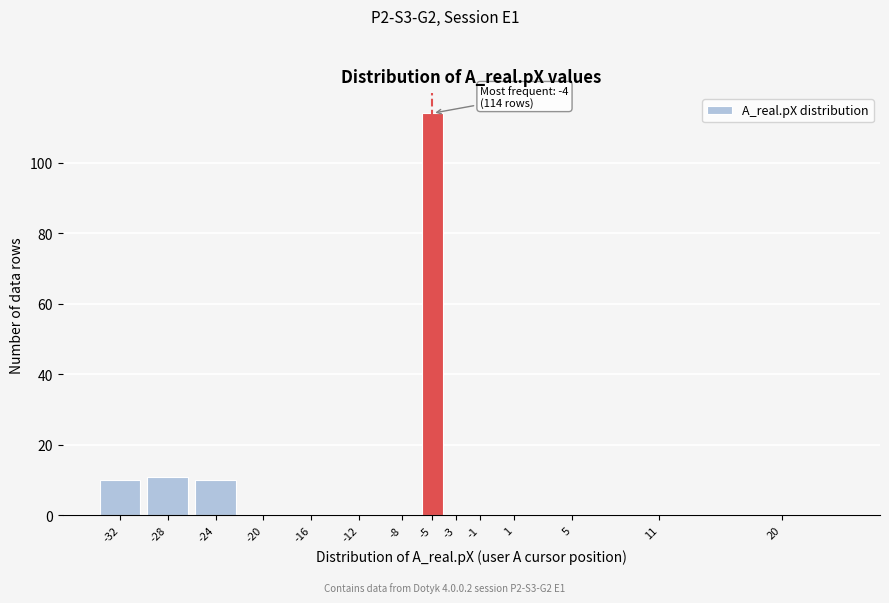

Reading left to right, extract all data points from this chart.

-32=10	-28=11	-24=10	-20=0	-16=0	-12=0	-8=0	-5=114	-3=0	-1=0	1=0	5=0	11=0	20=0